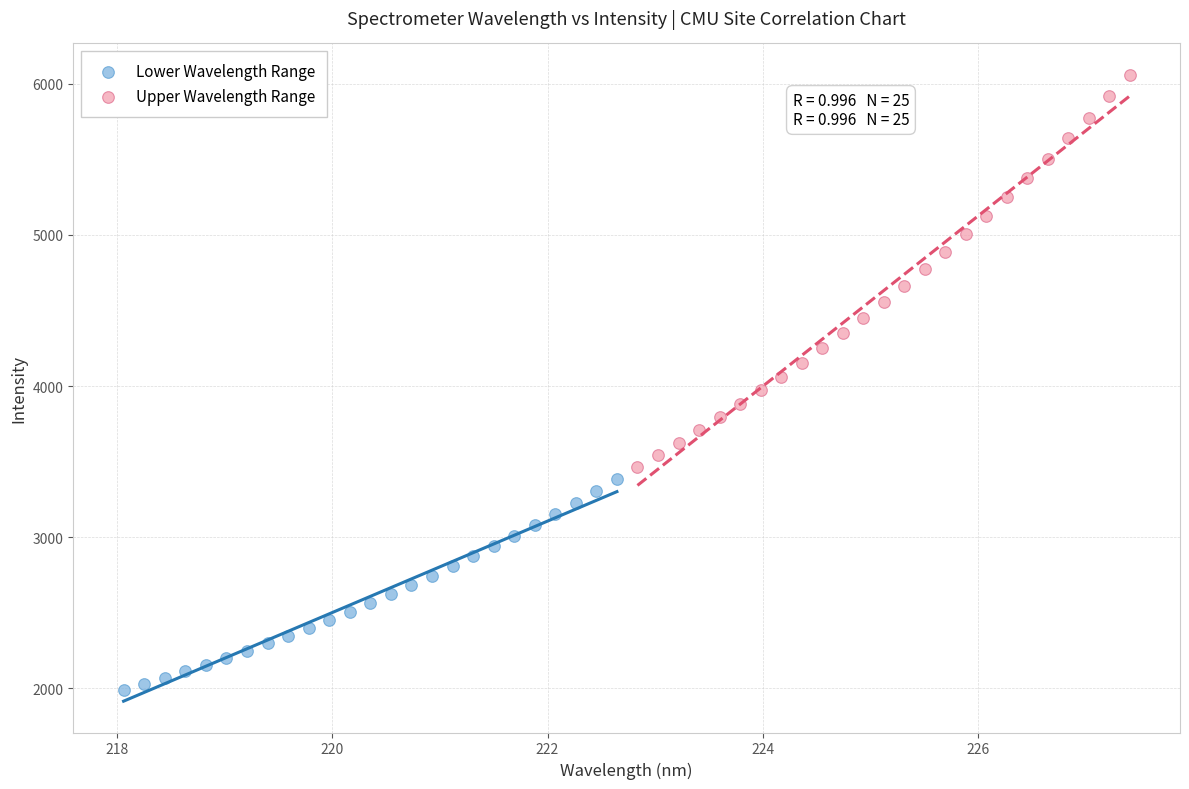

Which series reaches the minimum Y coordinate?

Lower Wavelength Range